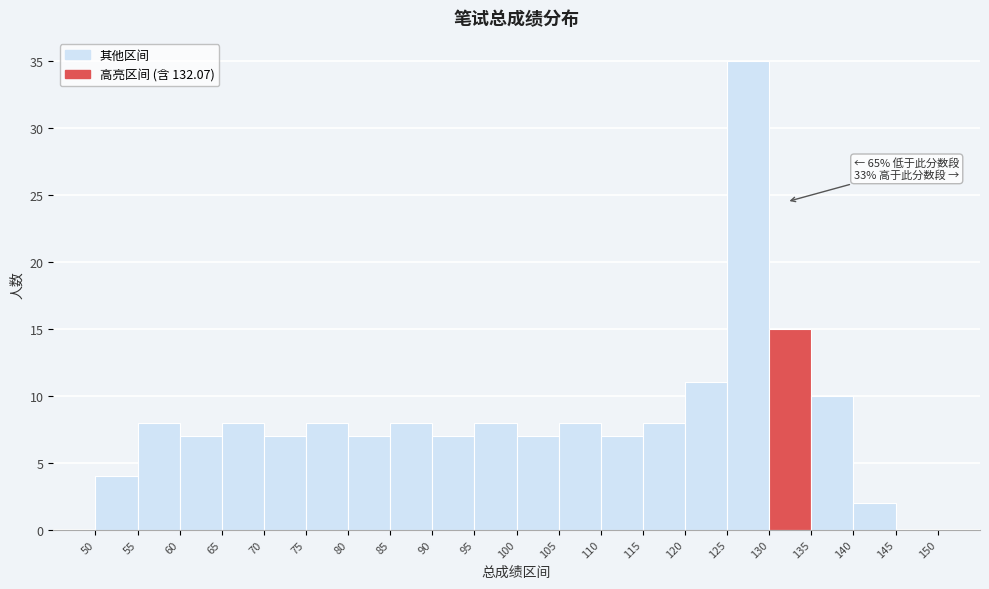

Which range on the x-axis has the tallest bar?

125 to 130